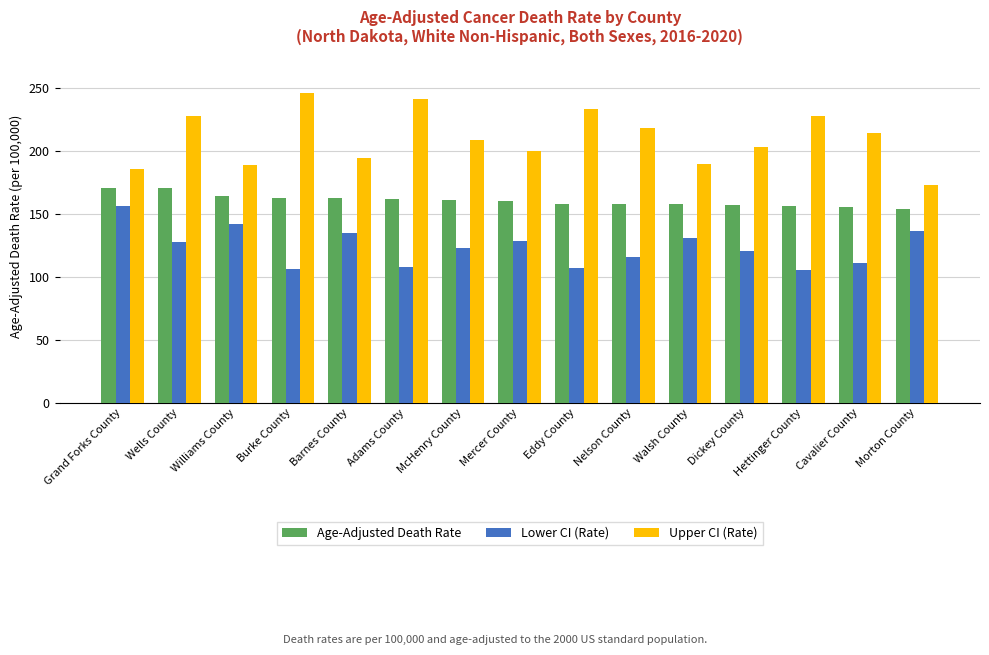

What are all the series names shown in the legend?

Age-Adjusted Death Rate, Lower CI (Rate), Upper CI (Rate)